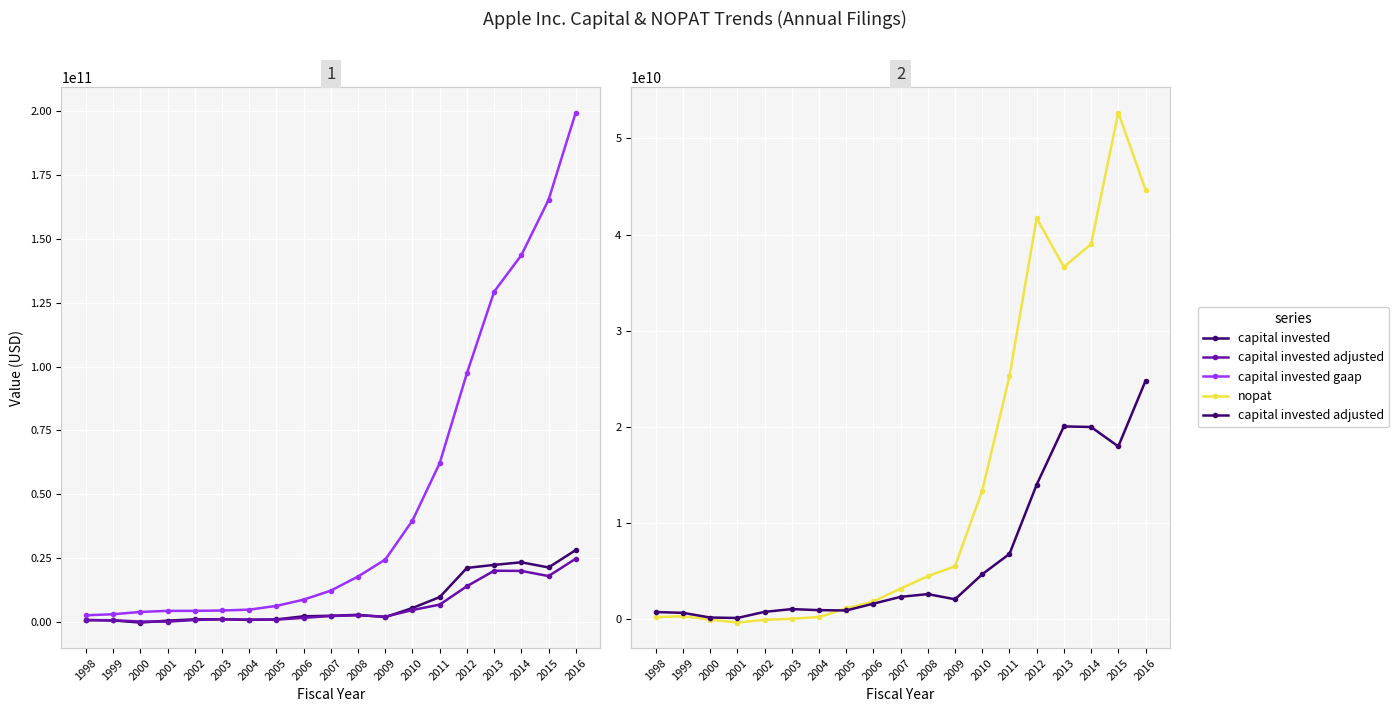

How many series are shown in this chart?

4